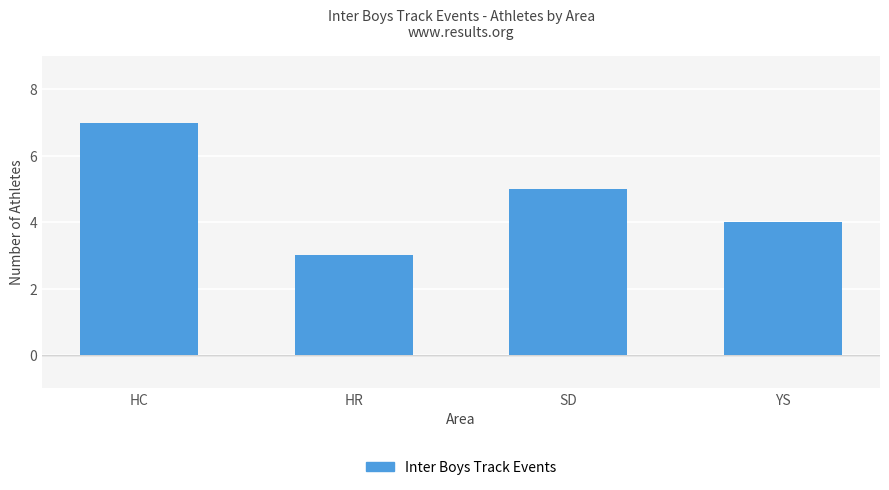

What is the sum of all values?

19